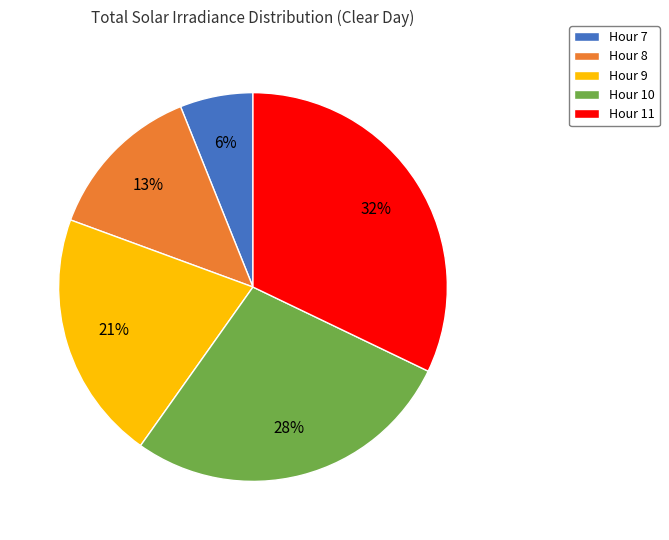

Which slice is the smallest?

Hour 7